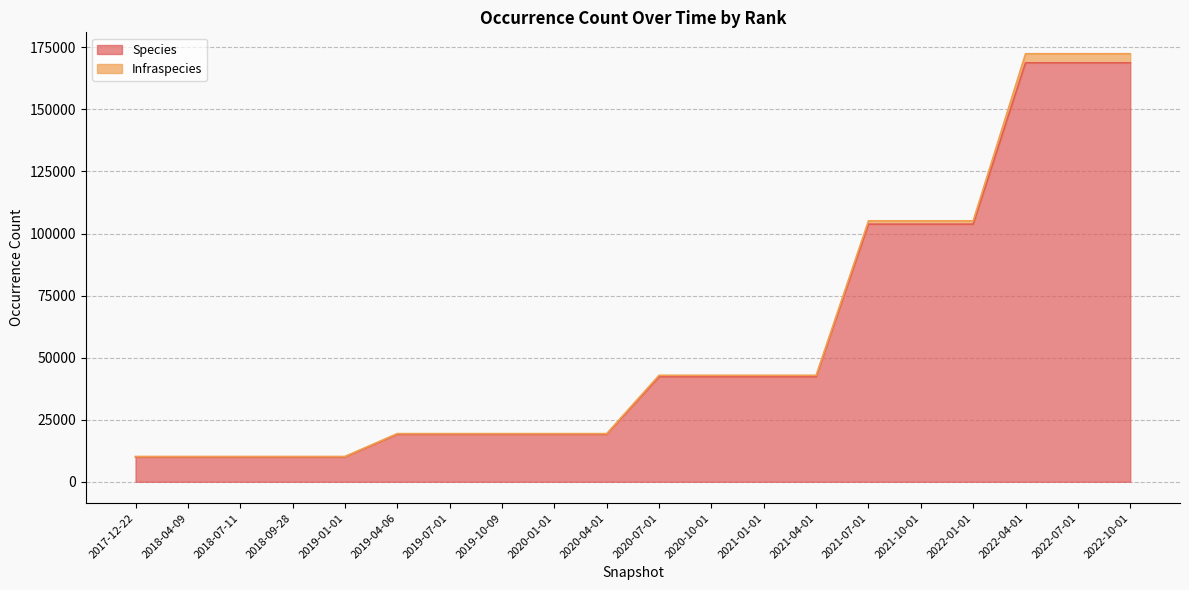

True or false: the data shows 103779 at 2021-07-01.

True